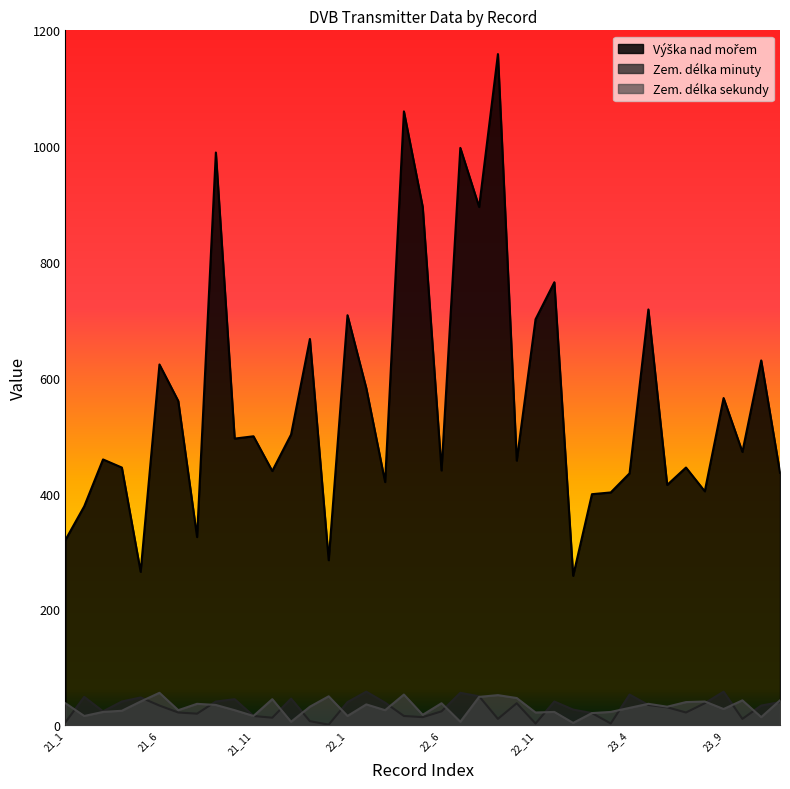

True or false: Zem. délka minuty and Výška nad mořem intersect in this chart.

False